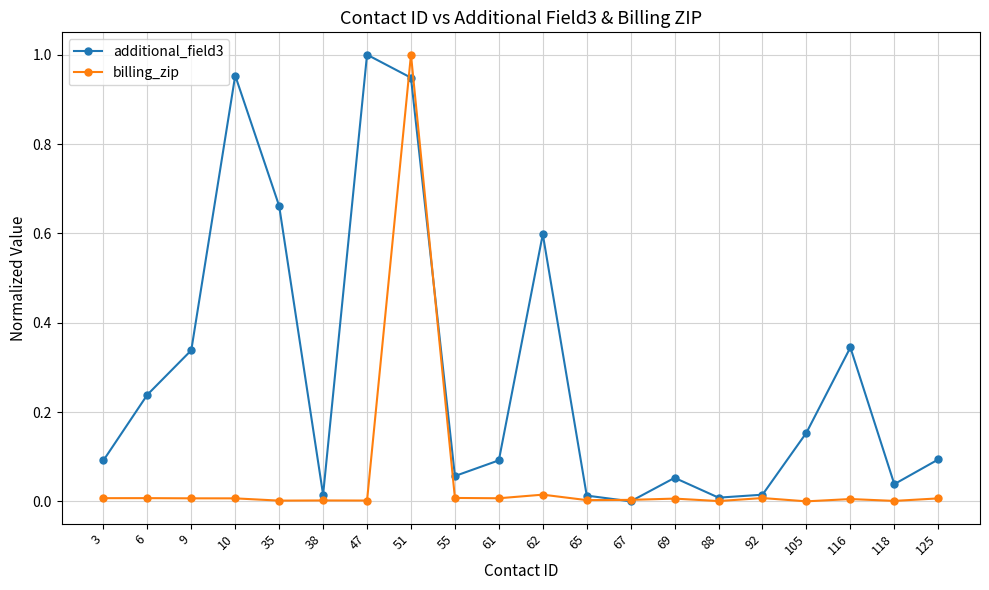

The value of additional_field3 at 38 is 0.0. True or false?

True